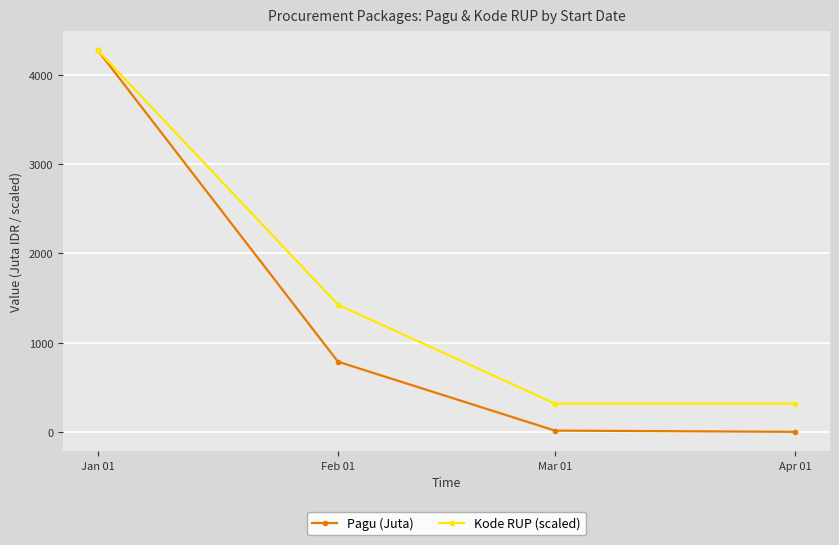

Rank the series at Feb 01 from highest to lowest value.

Kode RUP (scaled), Pagu (Juta)